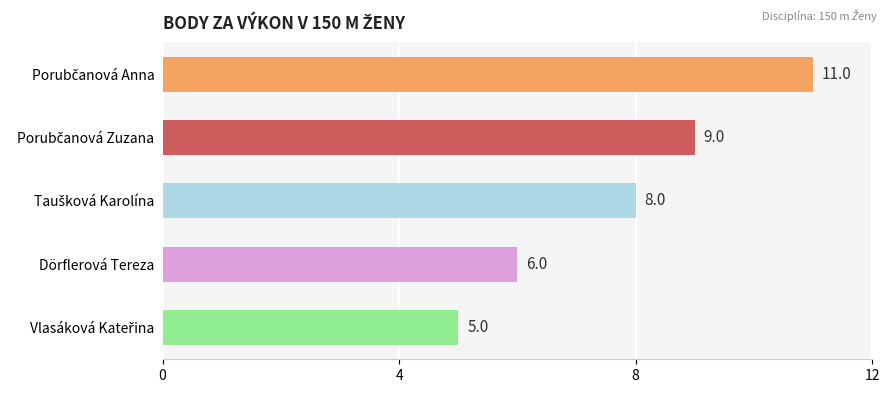

What is the maximum value shown in the chart?

11